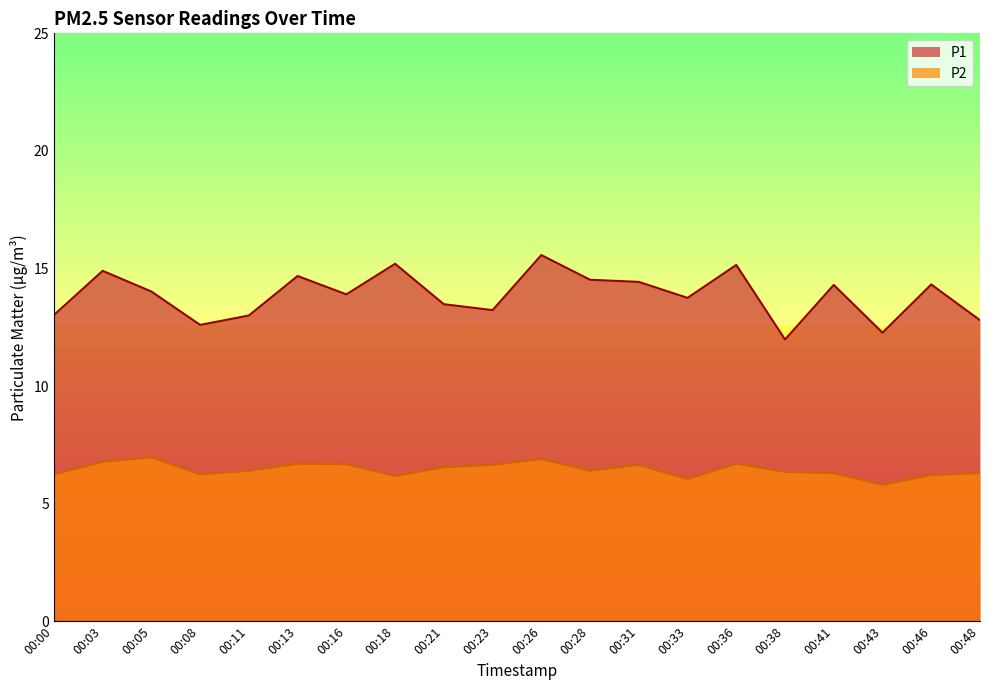

What are all the series names shown in the legend?

P1, P2